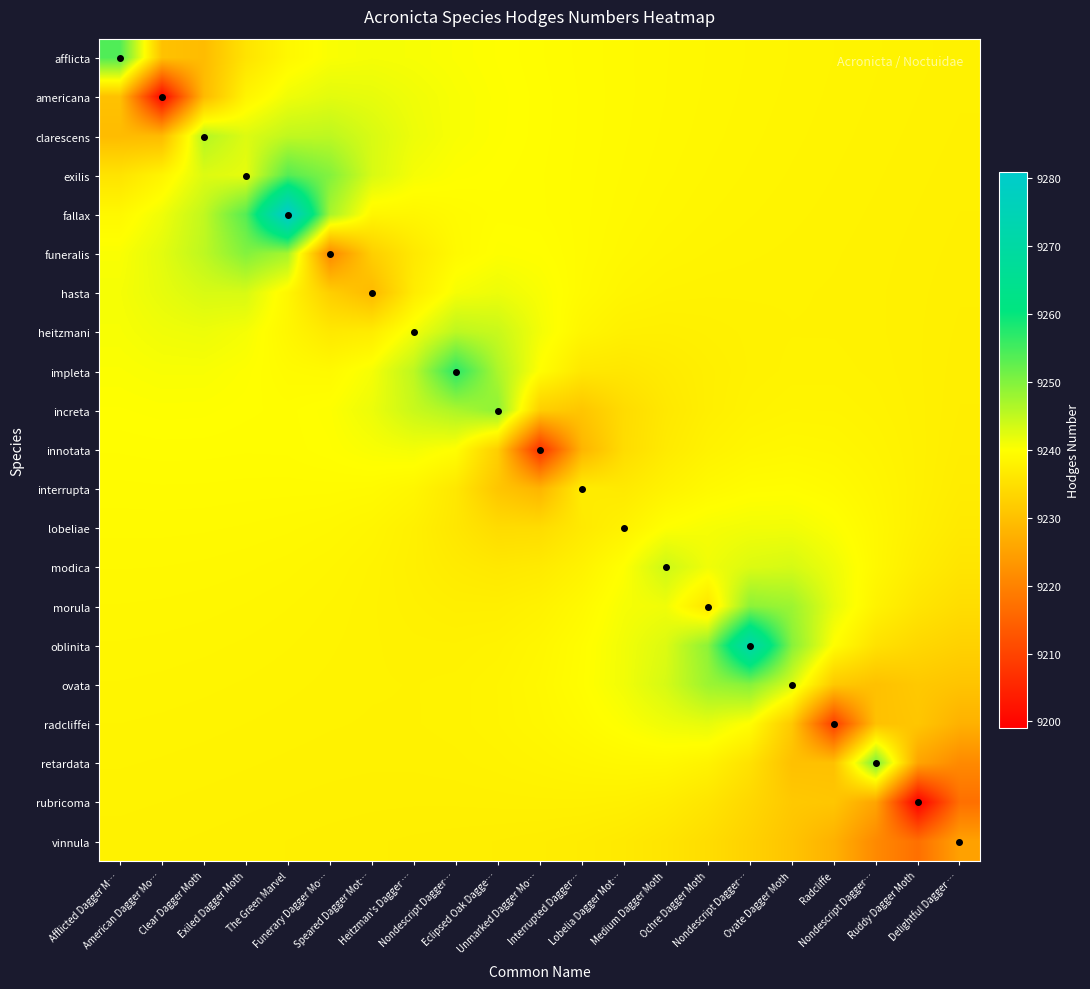

At which category is the sum across all series the highest?

The Green Marvel